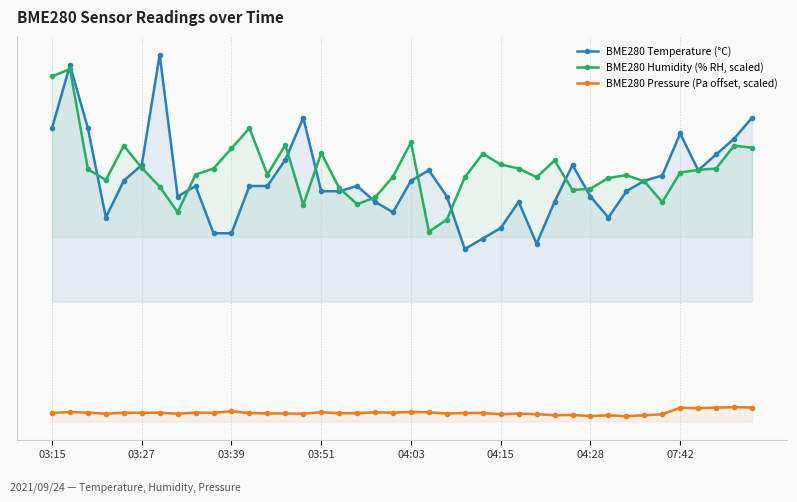

Is the value of BME280 Humidity (% RH, scaled) at 12 greater than the value of BME280 Pressure (Pa offset, scaled) at 25?

Yes